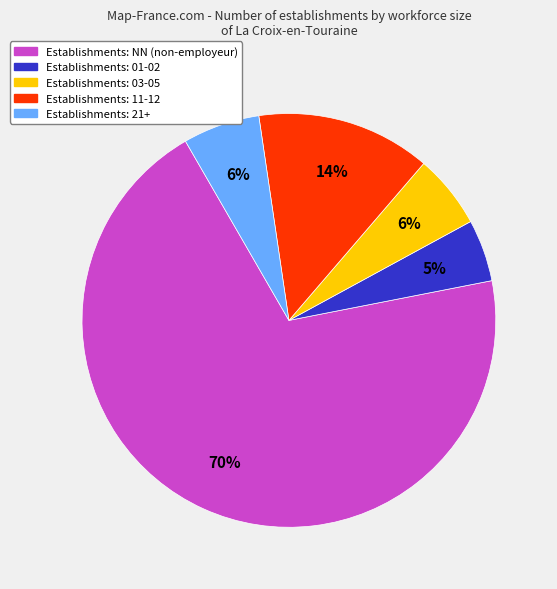

How many slices are in this pie chart?

5